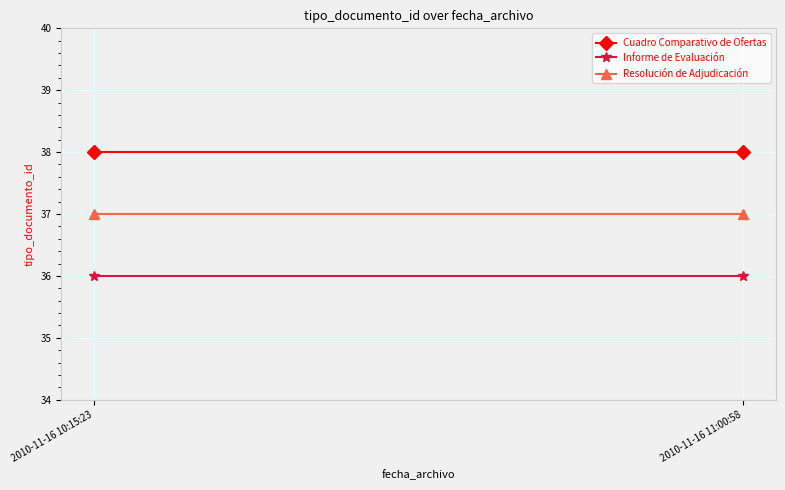

The value of Cuadro Comparativo de Ofertas at 2010-11-16 11:00:58 is 57. True or false?

False